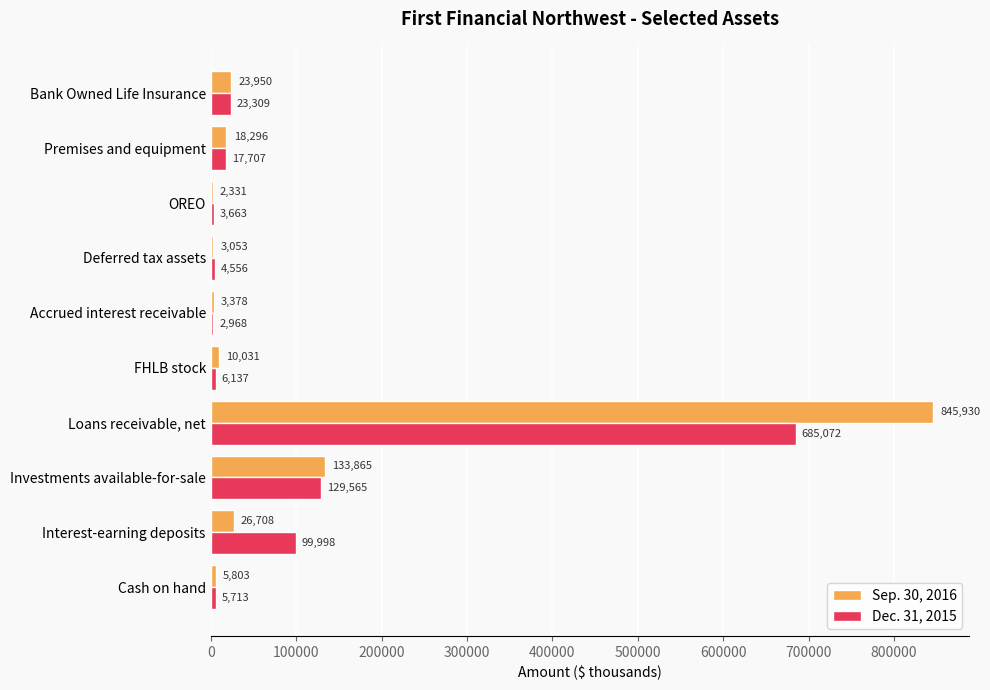

What is the total value across all series at Loans receivable, net?

1531002